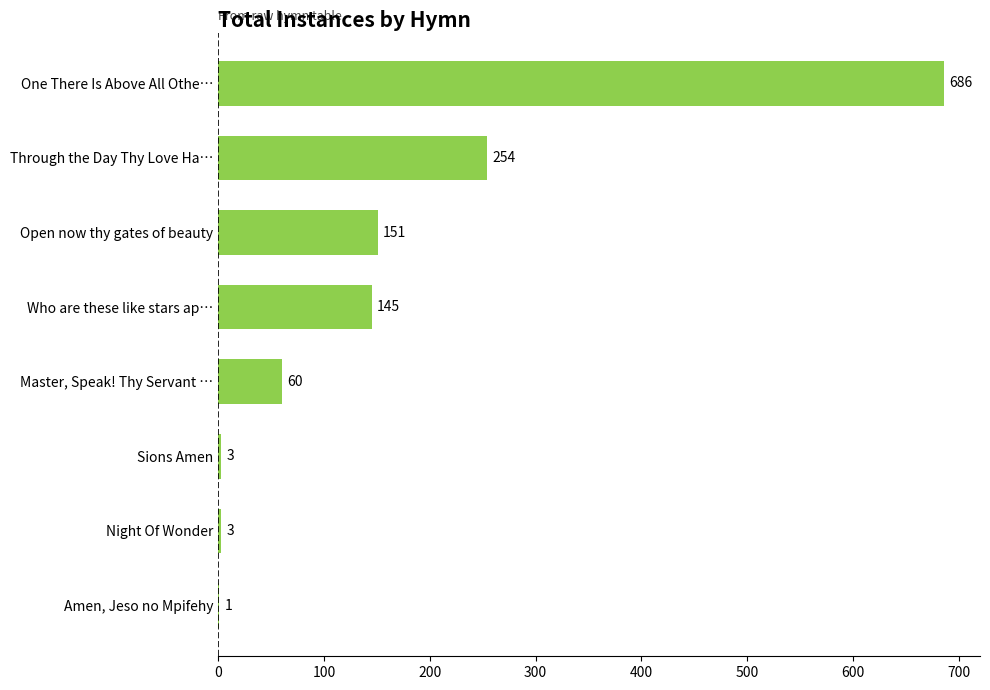

The chart shows a value of 84 at Open now thy gates of beauty. True or false?

False